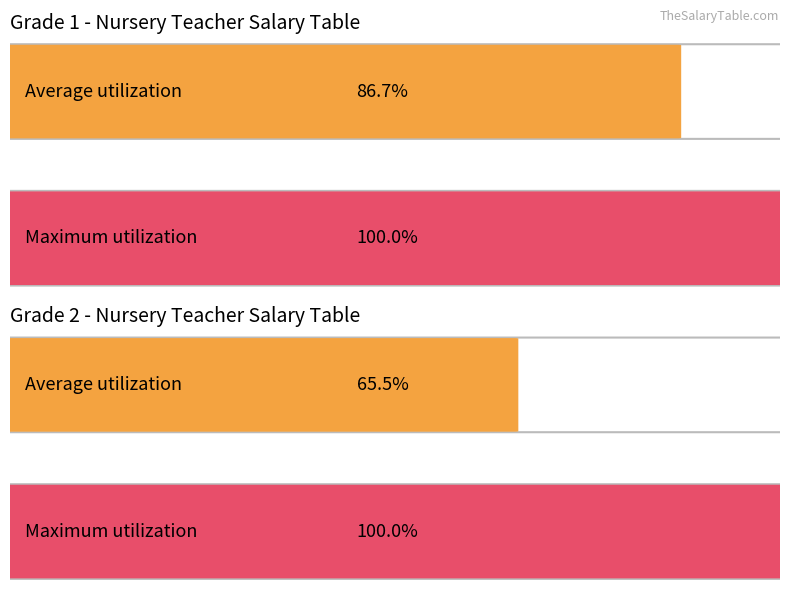

The value of Grade 1 at 30 is 4. True or false?

False